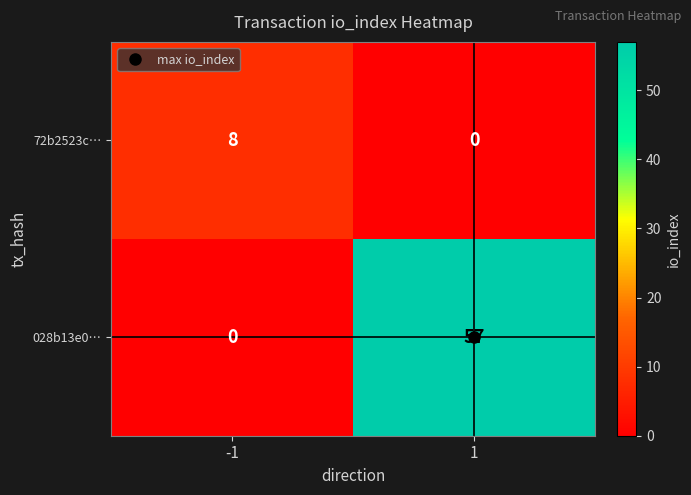

What is the sum of the 72b2523c… values at -1 and 1?

8